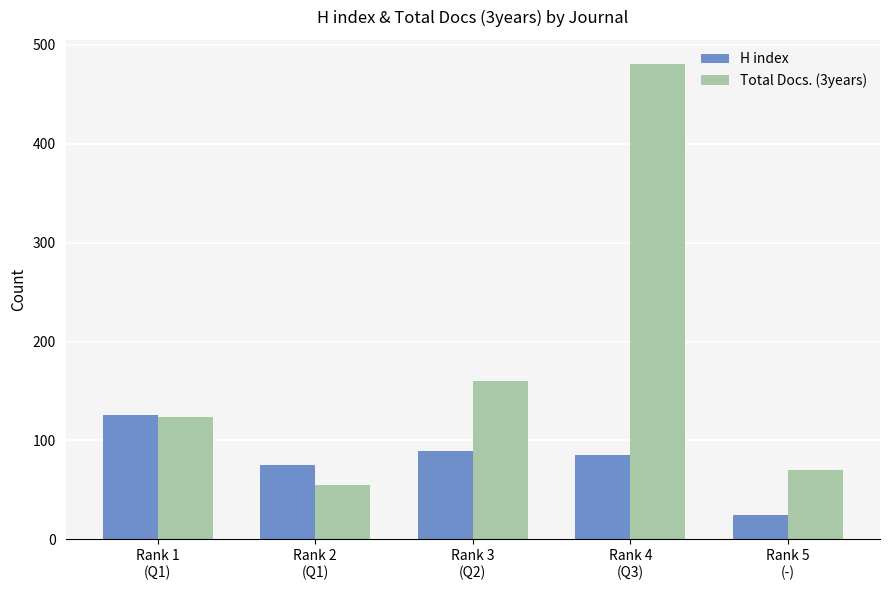

Does the chart contain any negative values?

No